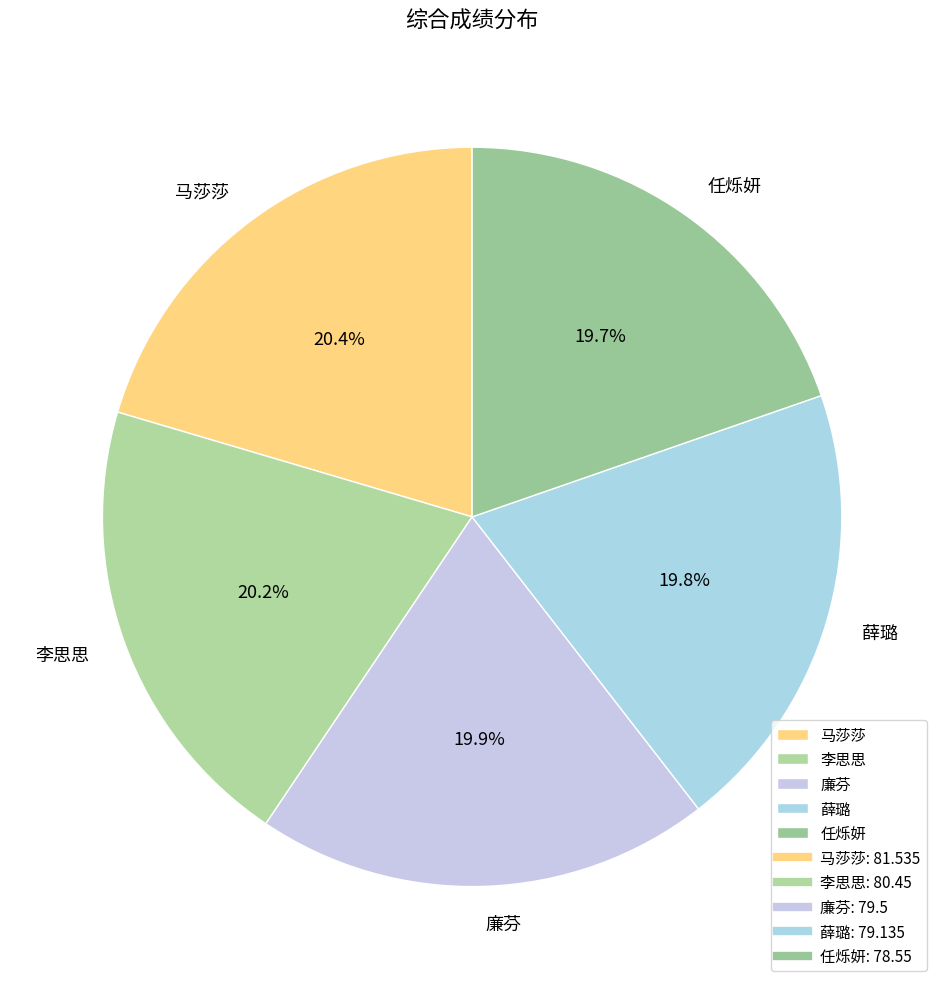

True or false: 李思思 accounts for 20% of the total.

True